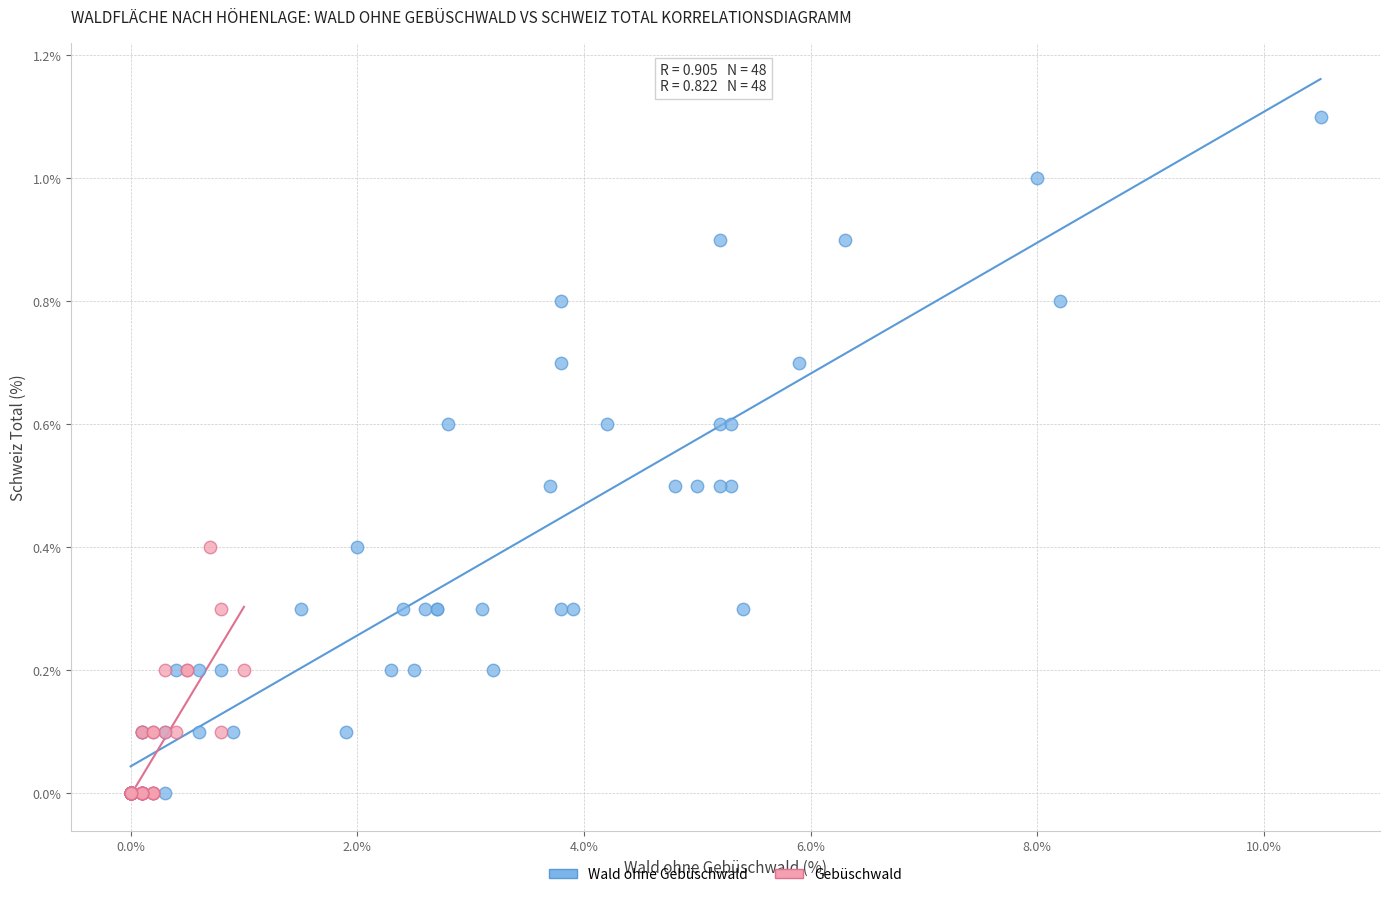

Which series reaches the maximum Y coordinate?

Wald ohne Gebüschwald